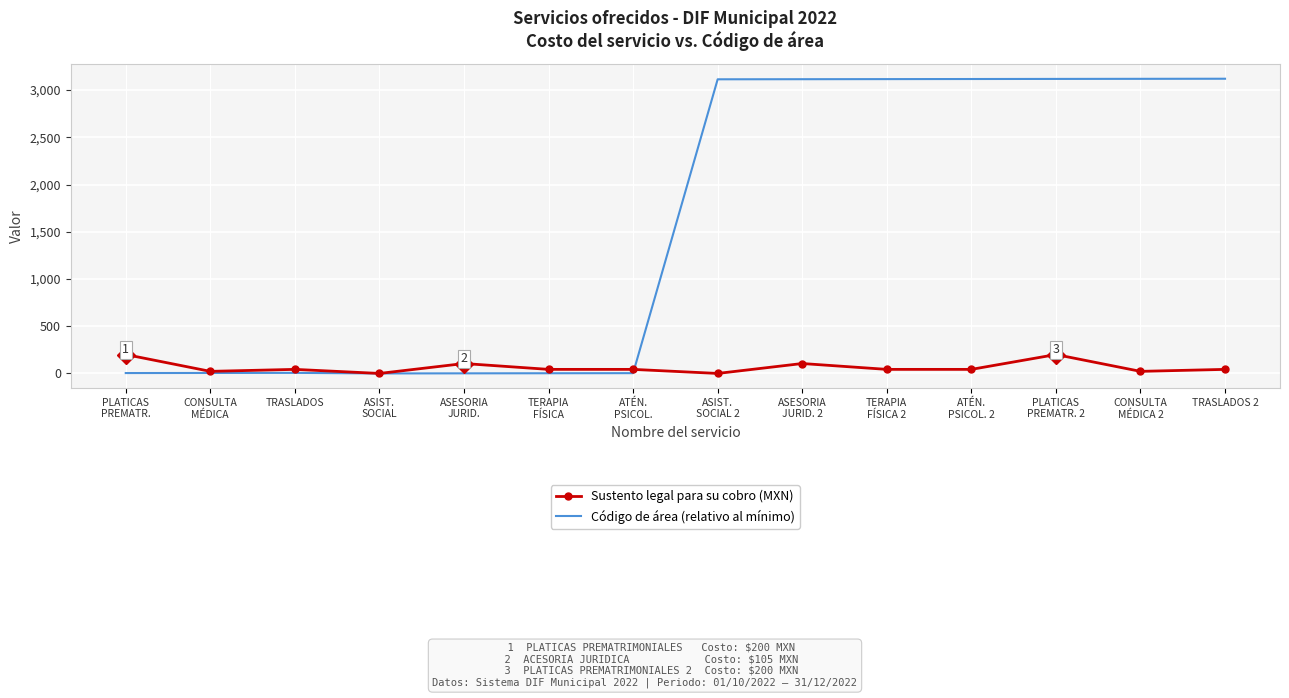

Which series has the largest total across all categories?

Código de área (relativo al mínimo)